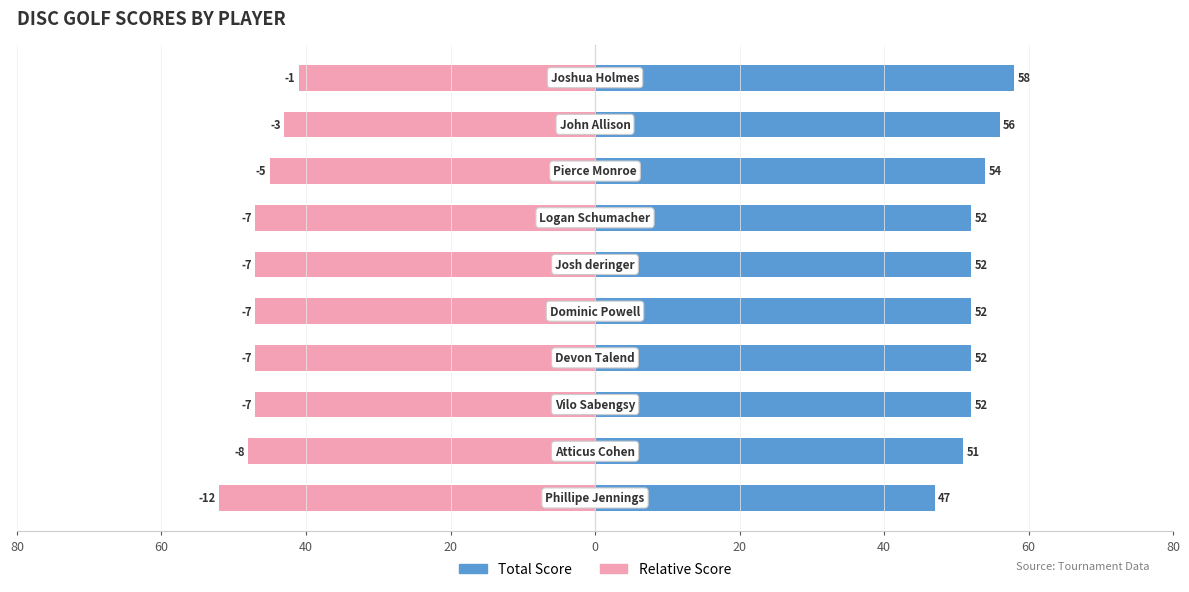

Is the value of event_total_score at 40 greater than the value of event_relative_score at 40?

Yes